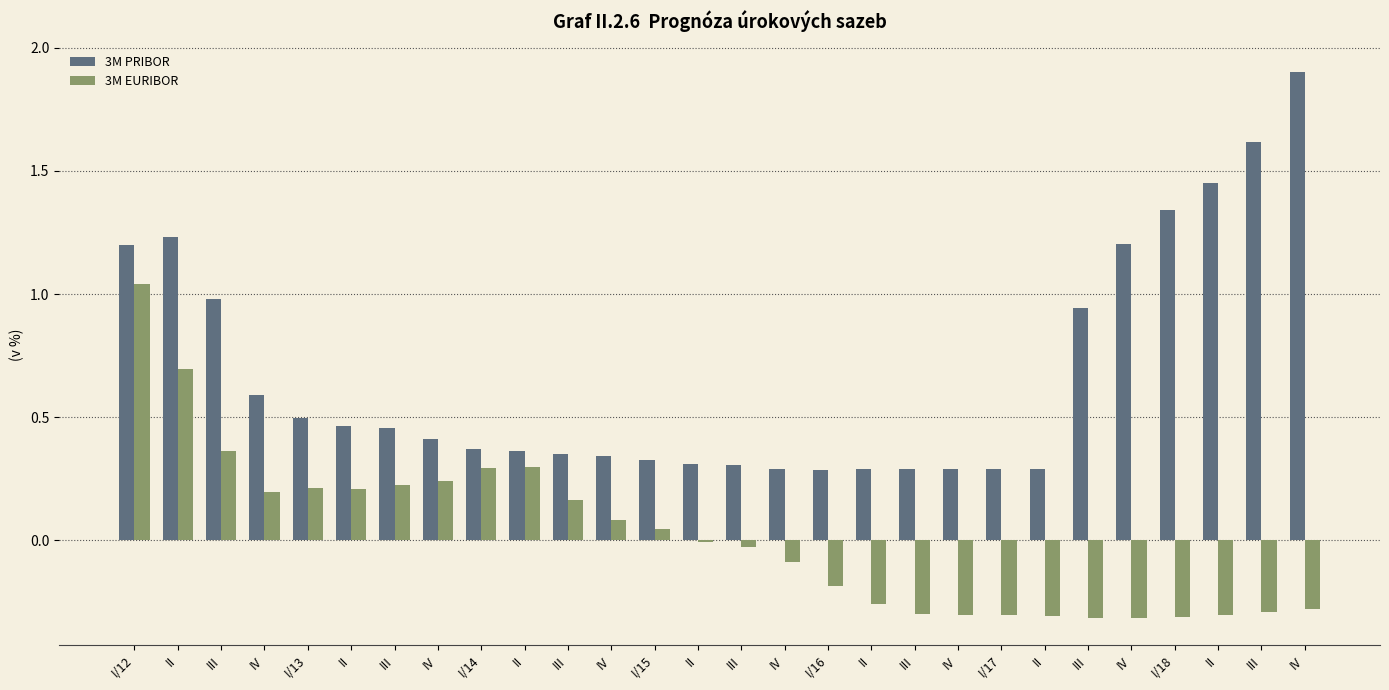

Are the bars horizontal?

No